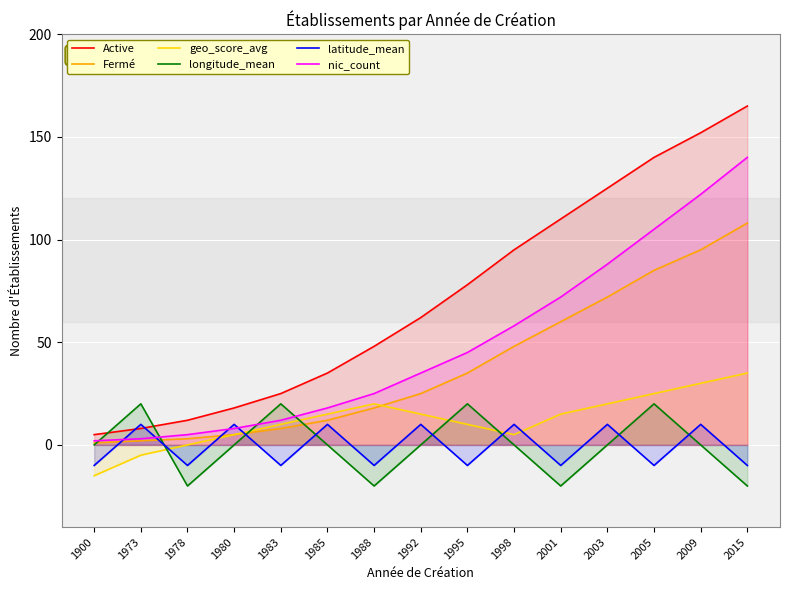

Does the chart display data point markers on the line(s)?

No